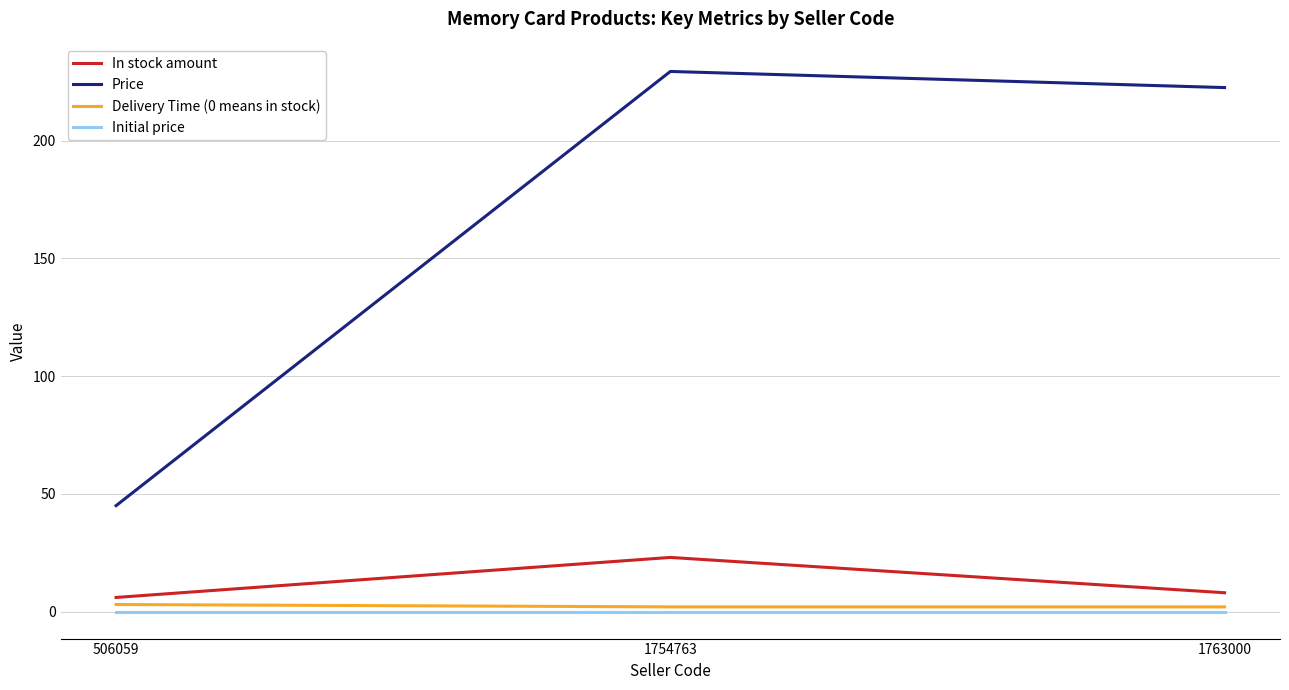

At which category is the sum across all series the highest?

1754763